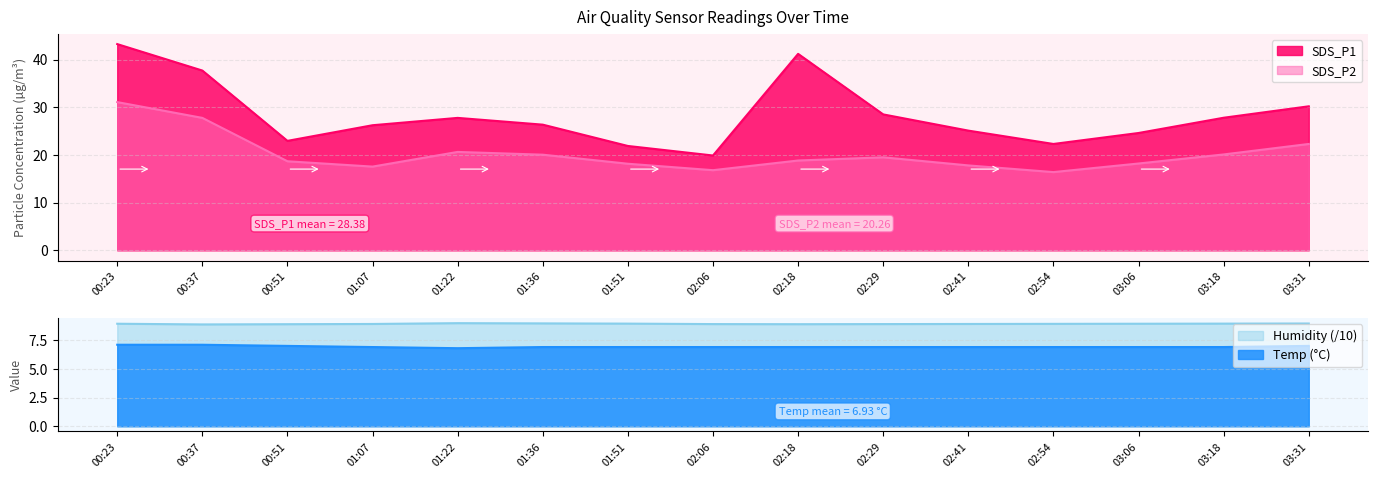

Rank the series by their maximum value, from highest to lowest.

SDS_P1, SDS_P2, Humidity, Temp